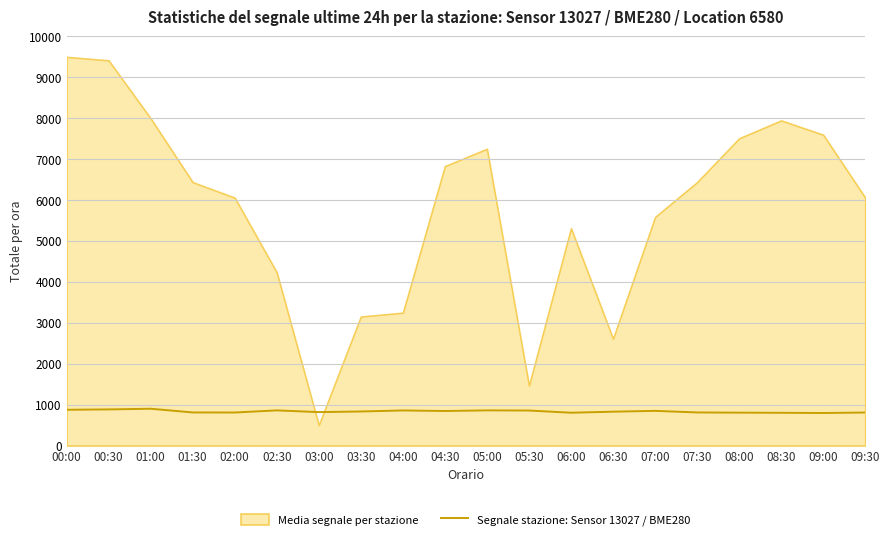

How many interior local peaks (higher than both neighbors) does the data have?

5